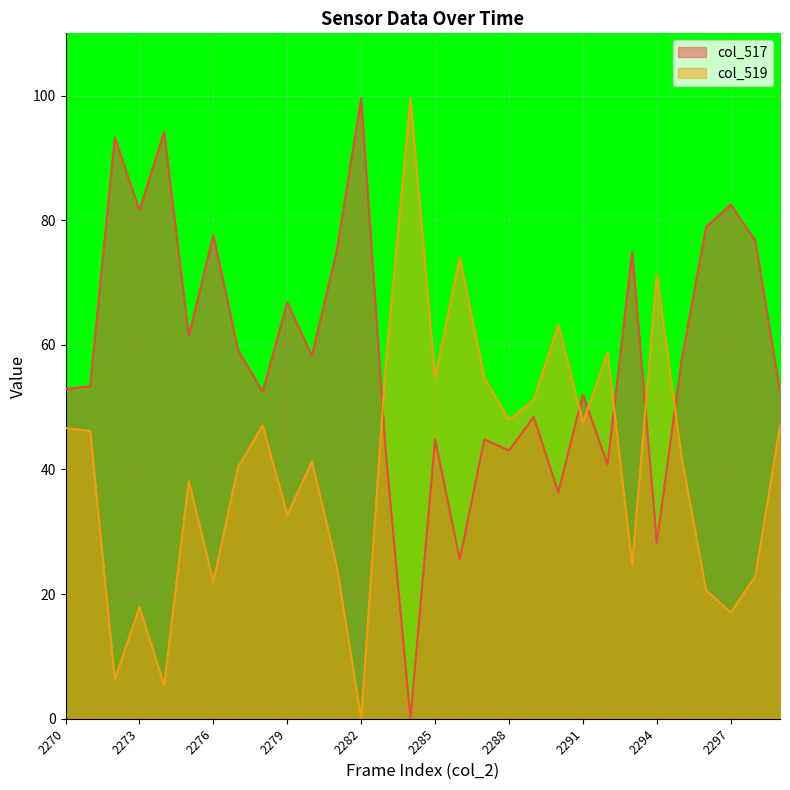

Where do col_519 and col_517 first cross each other?

2282 and 2283